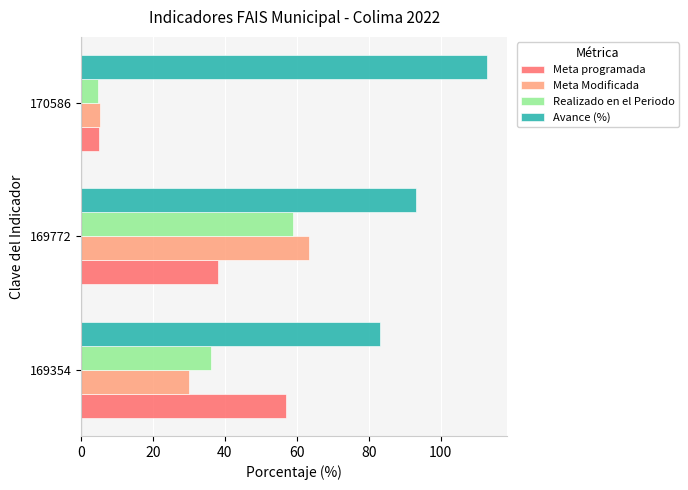

At which category is the sum across all series the highest?

169772